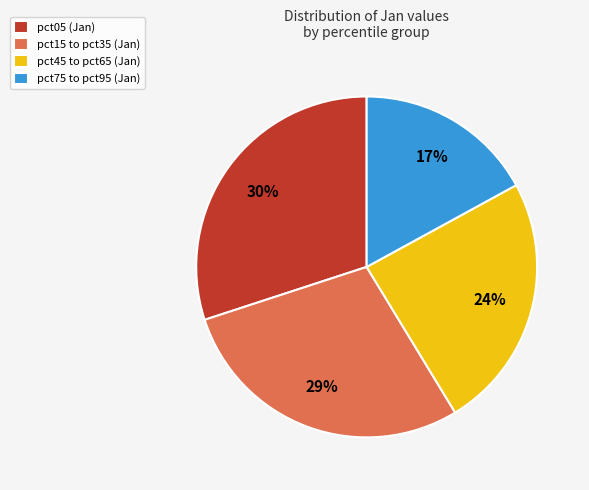

Which slice is the largest?

pct05 (Jan)